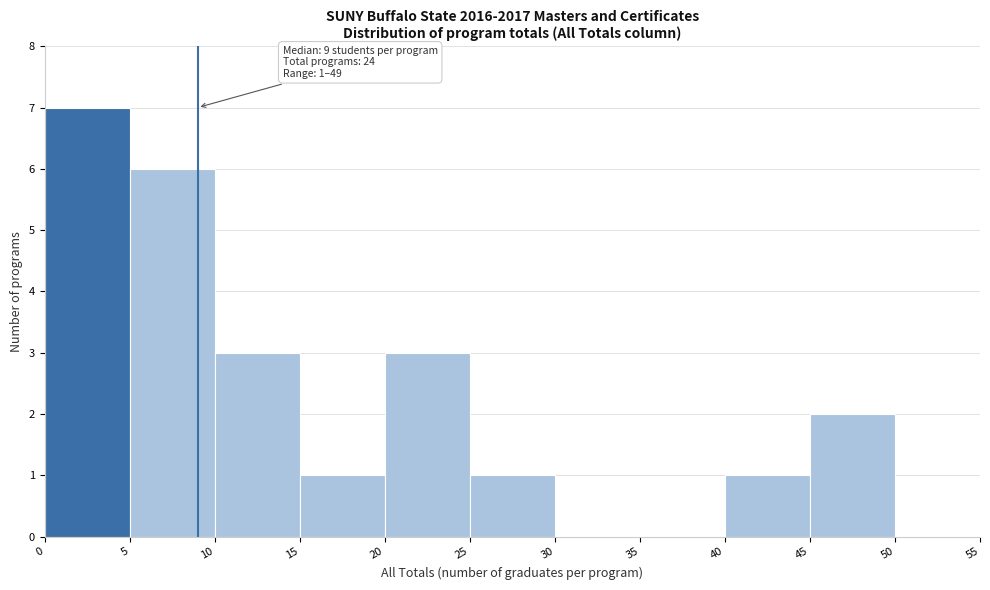

Which range on the x-axis has the tallest bar?

0 to 5